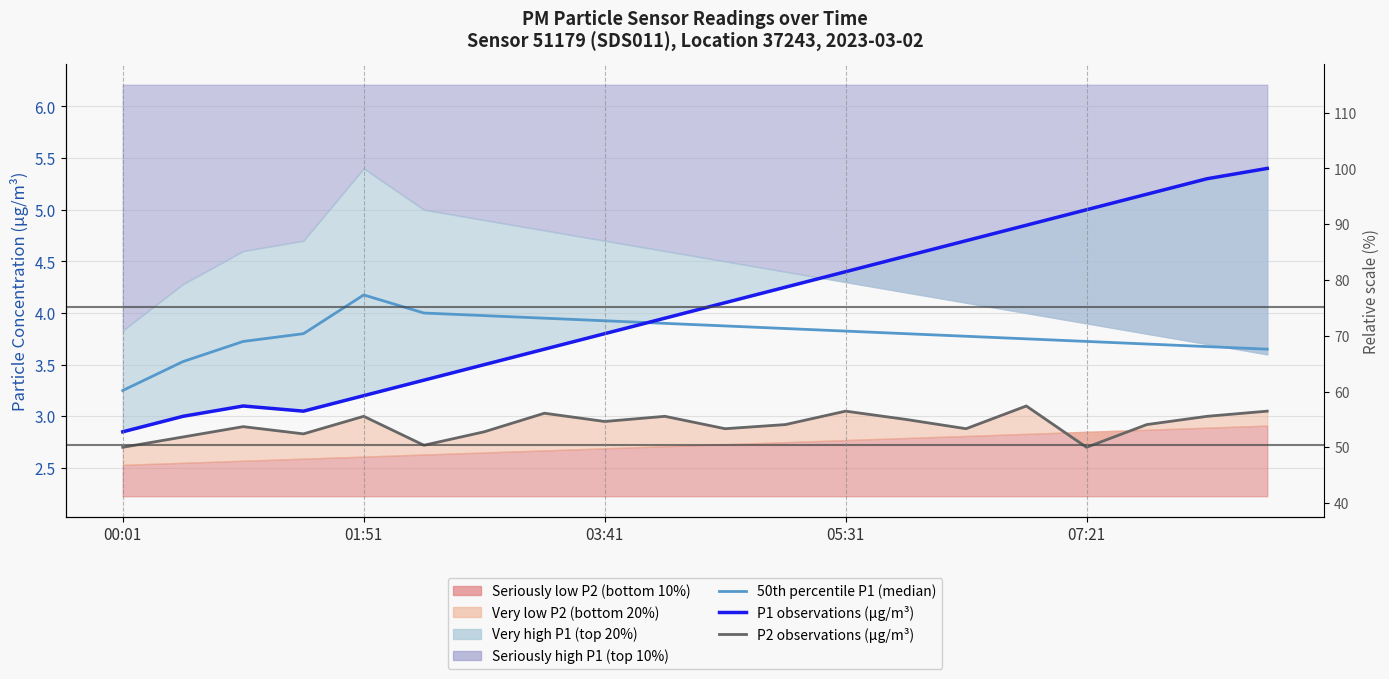

Which series changed the most between 6 and 17?

P1 observations (µg/m³)